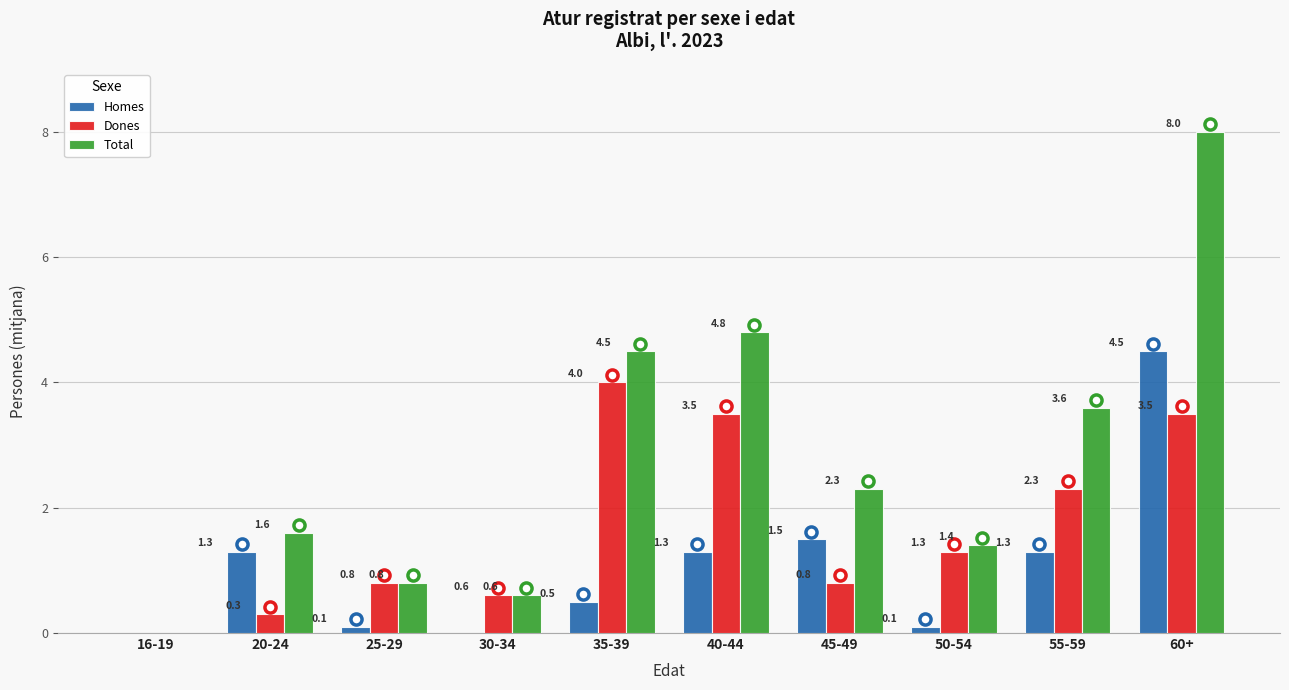

Does the chart contain stacked bars?

No